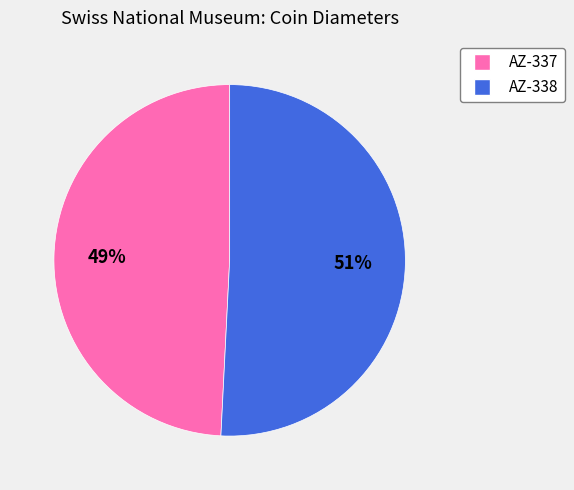

Count the number of slices in the pie.

2